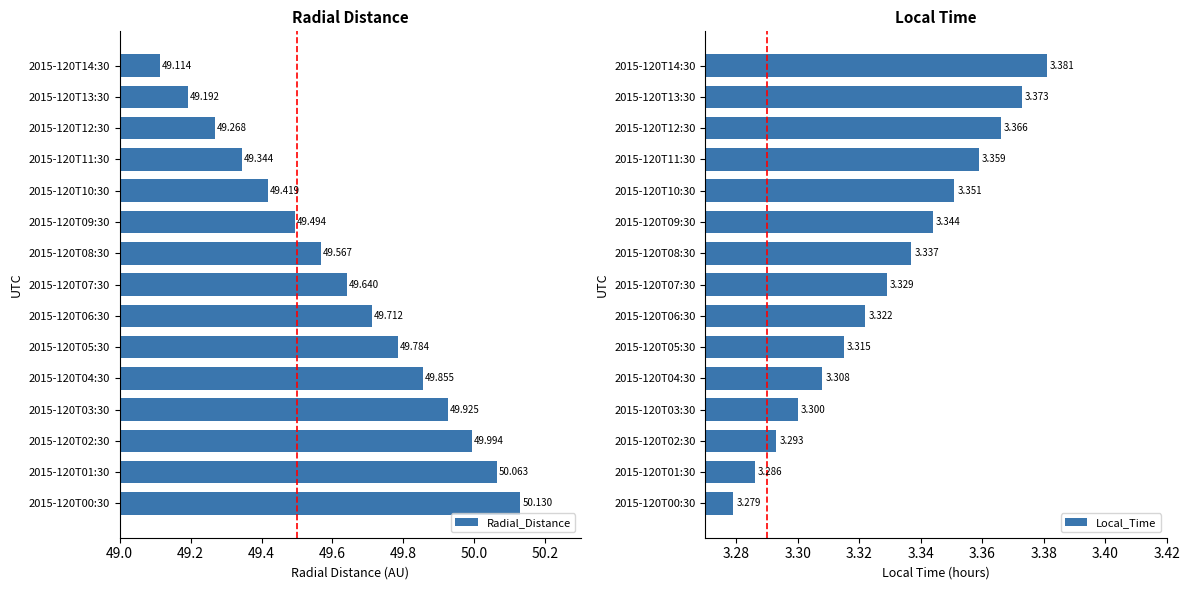

List the series in order of their overall mean, lowest first.

Local_Time, Radial_Distance